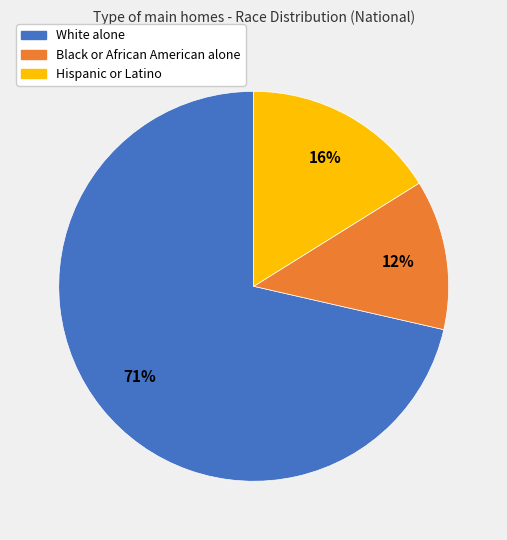

Combined, do White alone and Black or African American alone account for over 50%?

Yes